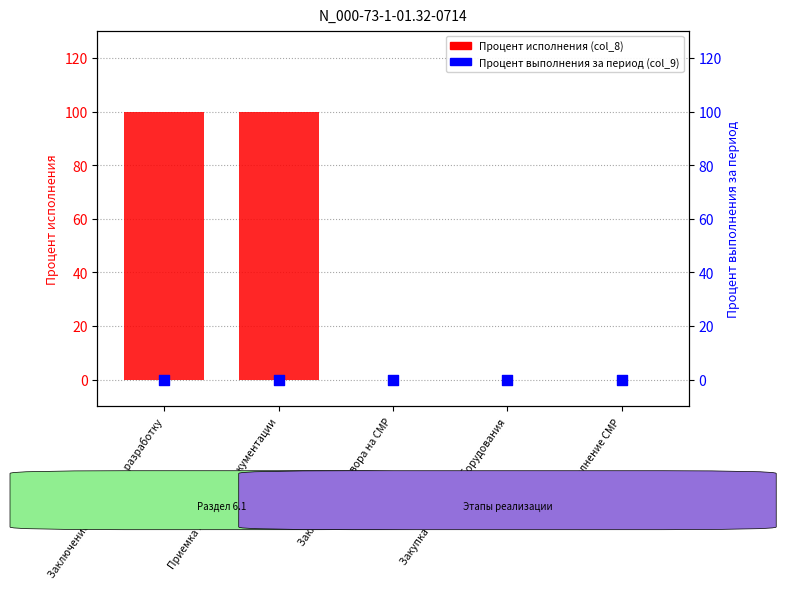

At which category is the sum across all series the highest?

Заключение договора на разработку